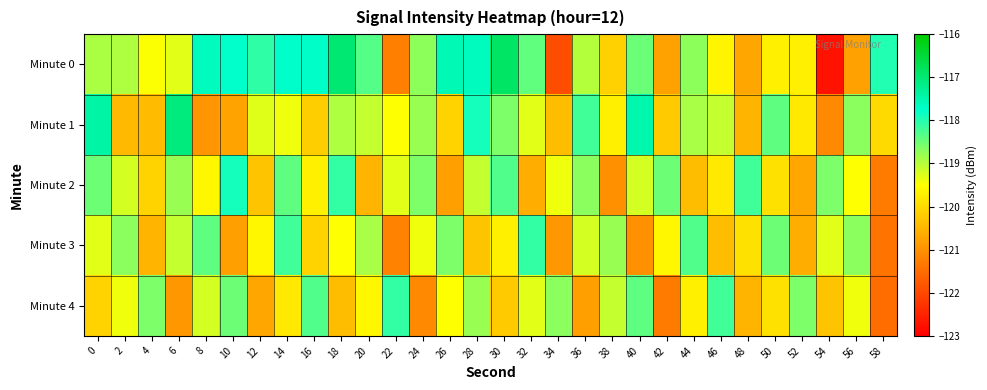

Rank the series by their maximum value, from lowest to highest.

Minute 3, Minute 4, Minute 2, Minute 1, Minute 0